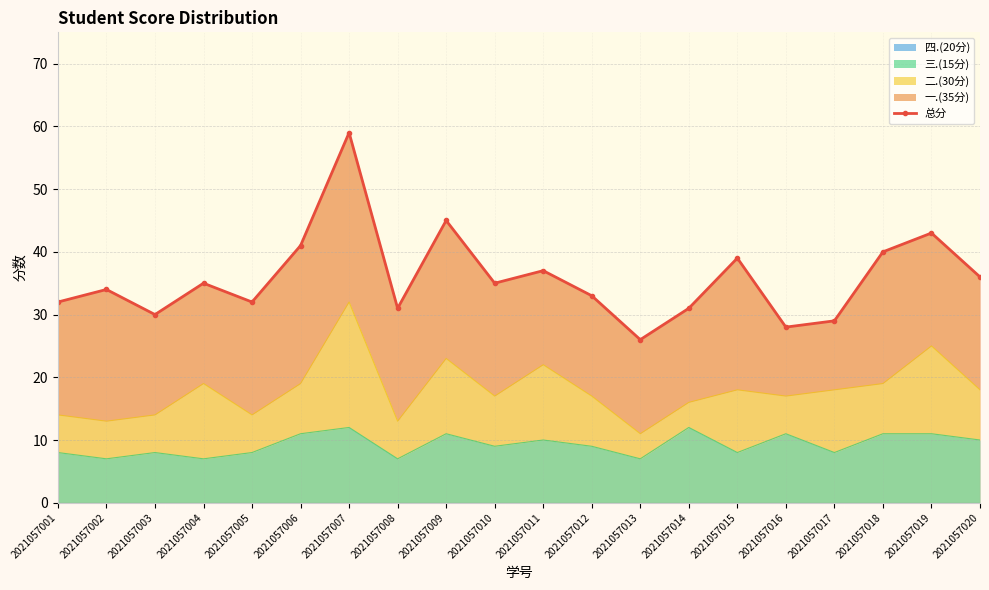

What is the difference between the maximum and minimum values?

33